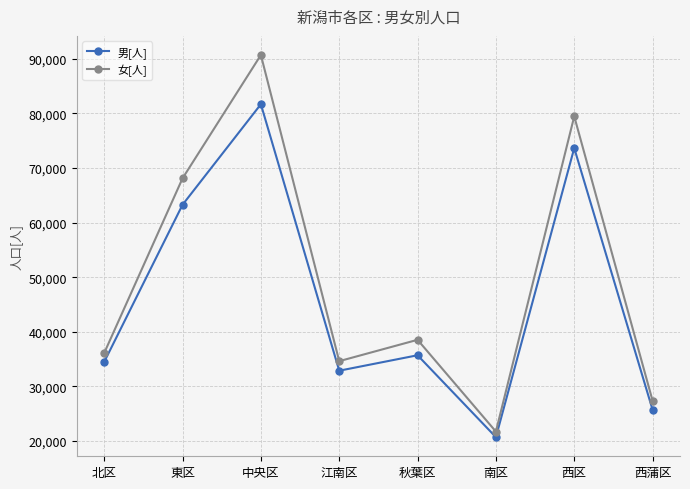

The 女[人] series shows 50178 at 江南区. True or false?

False